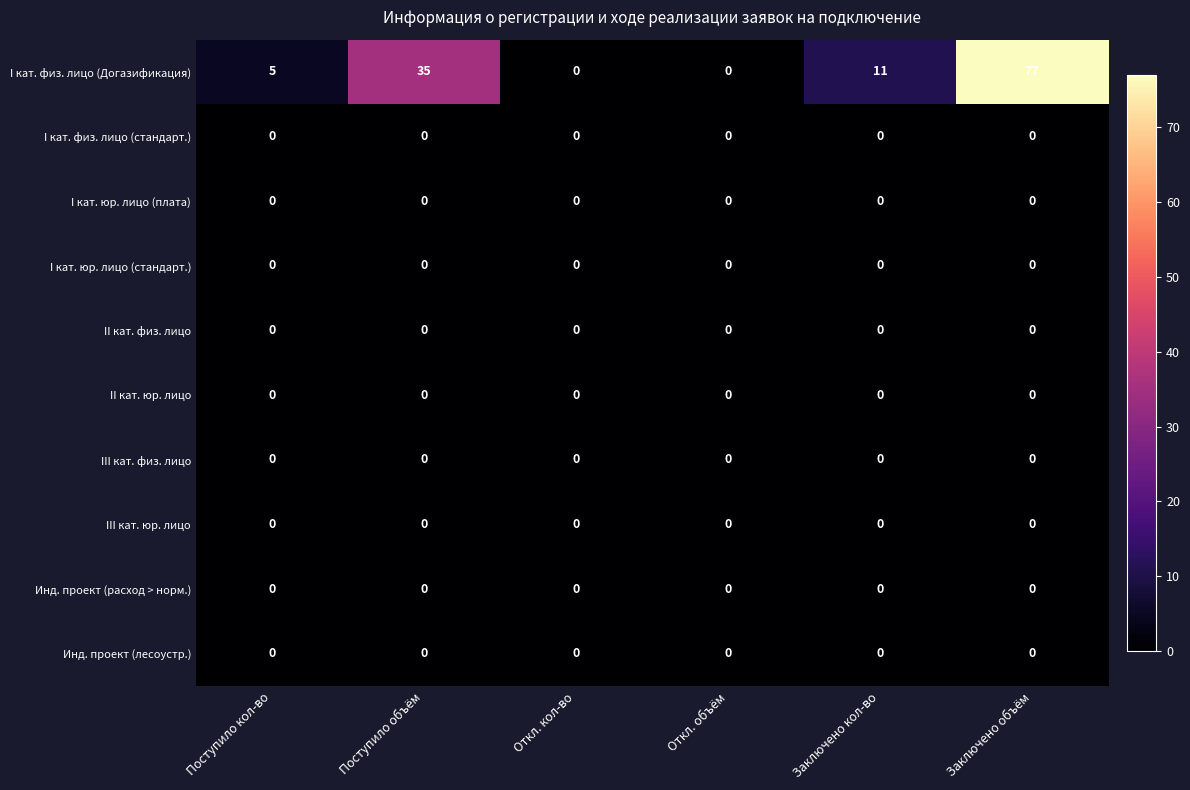

True or false: III кат. физ. лицо has a value of 0 at Откл. кол-во.

True